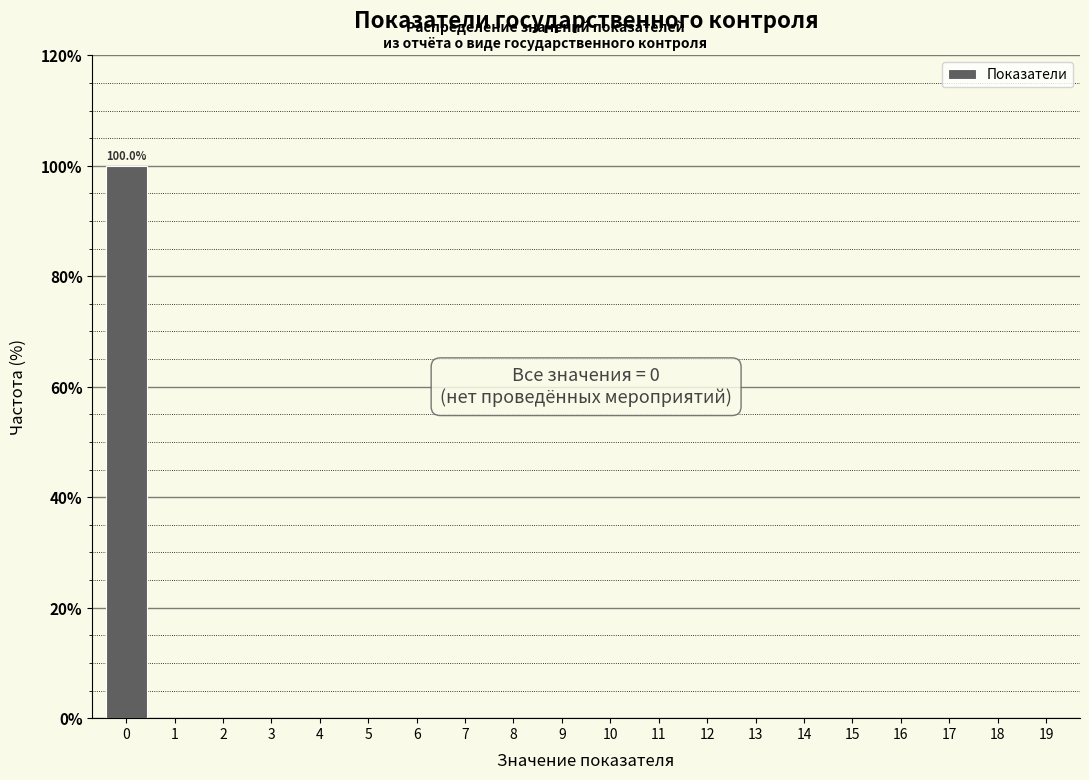

Reading left to right, transcribe all the data shown in this chart.

0=100	1=0	2=0	3=0	4=0	5=0	6=0	7=0	8=0	9=0	10=0	11=0	12=0	13=0	14=0	15=0	16=0	17=0	18=0	19=0